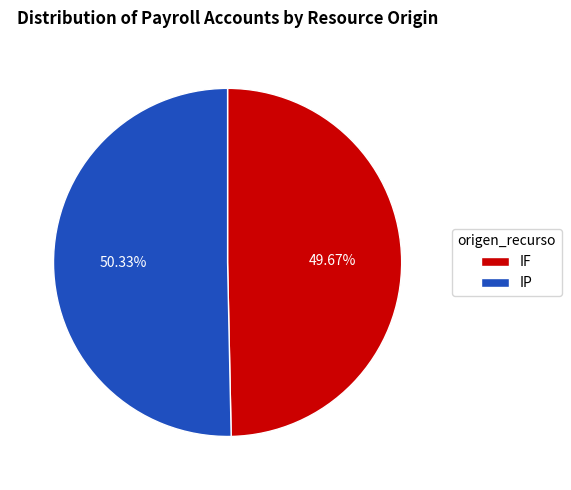

Which has a higher value, IF or IP?

IP